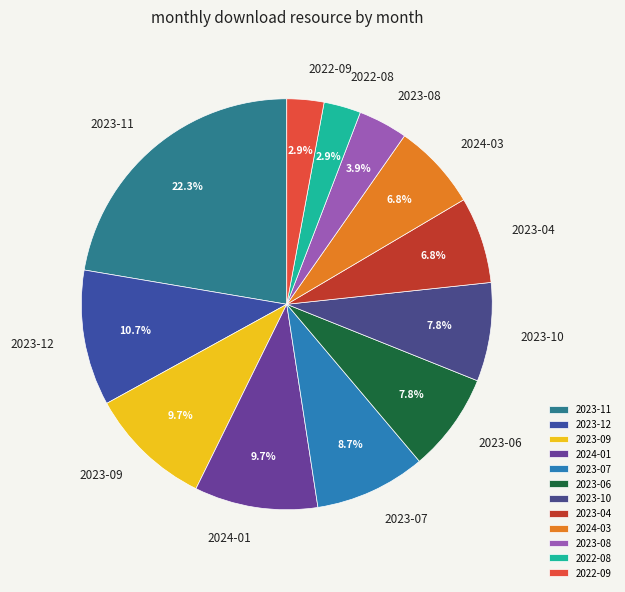

Between 2023-10 and 2023-11, which is larger?

2023-11